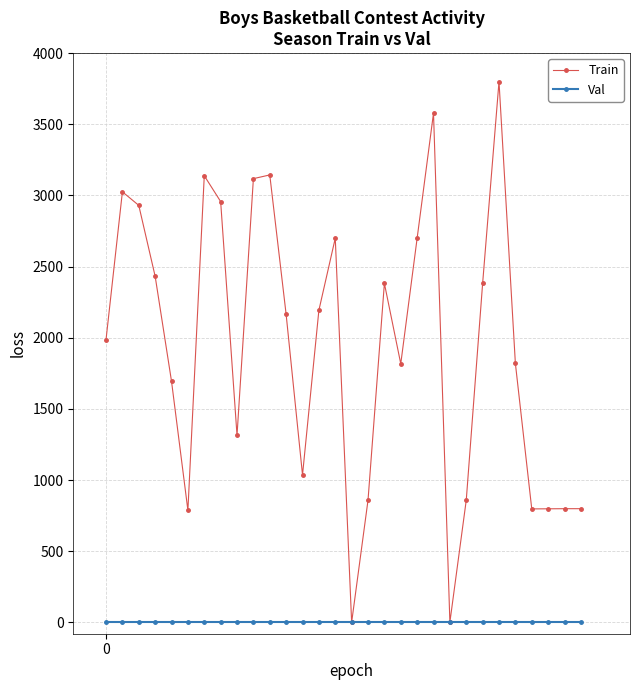

What are all the series names shown in the legend?

Train, Val